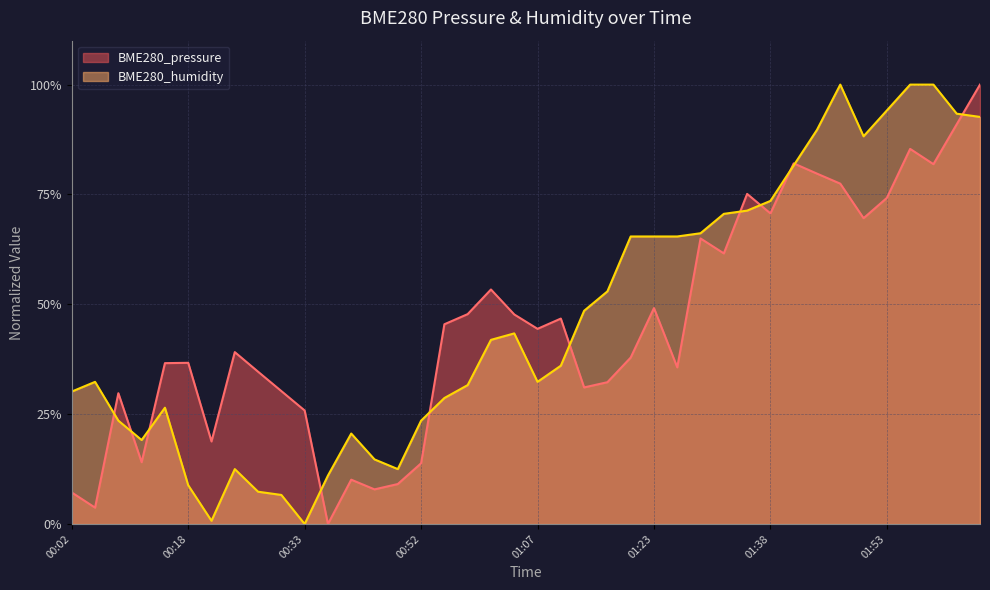

At which category does BME280_humidity reach its first local valley?

00:11